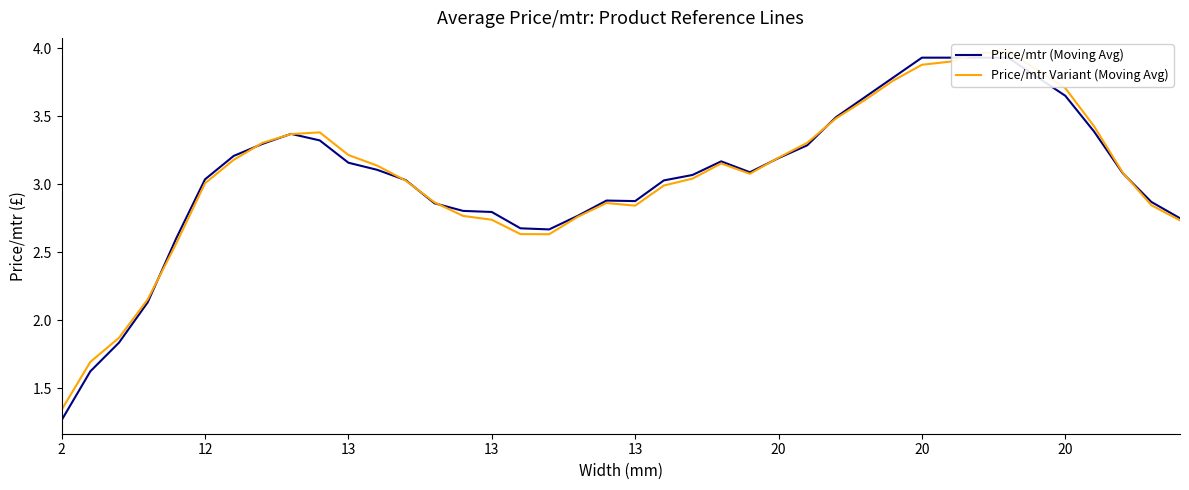

True or false: Price/mtr Variant (Moving Avg) has a value of 3.2 at 20.

True